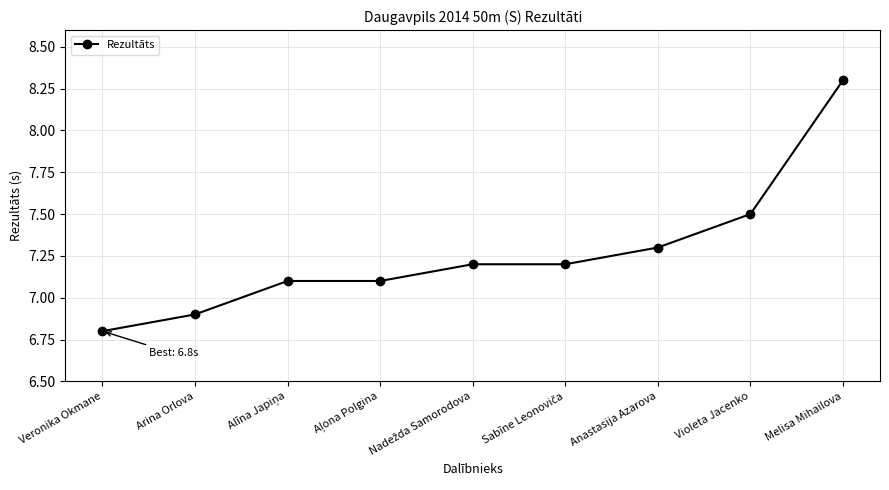

At which category does the chart reach its peak across all series?

Melisa Mihailova